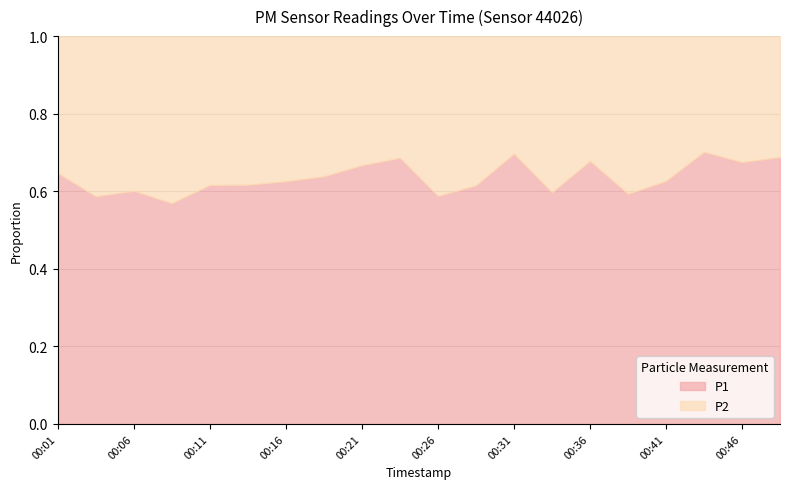

The value of P1 at 00:16 is 0.2. True or false?

False